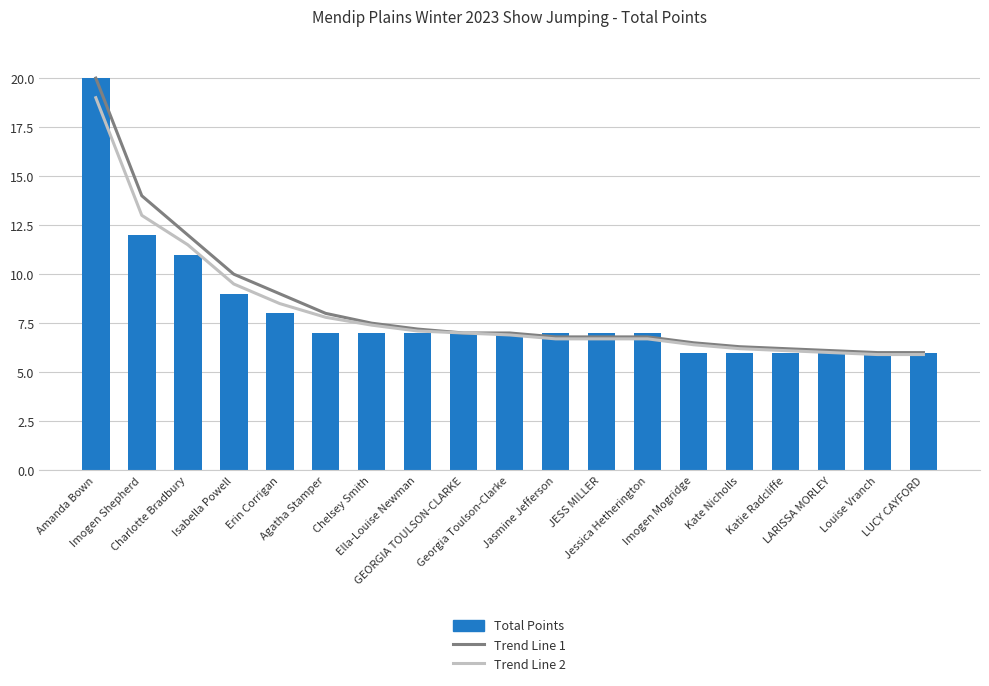

What is the label of the 4th bar from the right?

Katie Radcliffe